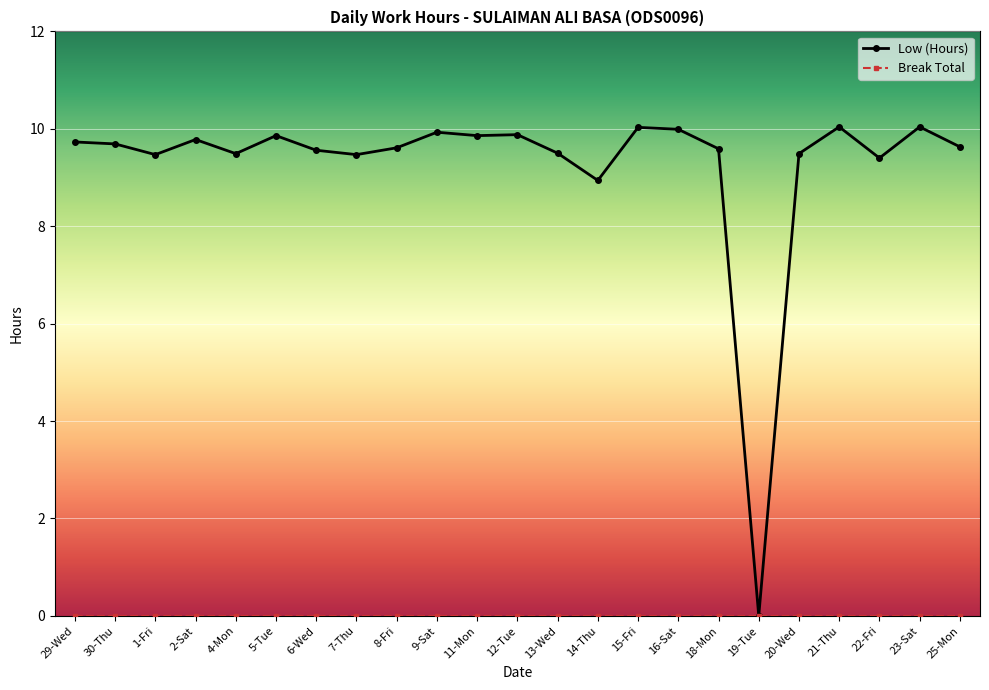

What position from the right is 20-Wed?

5